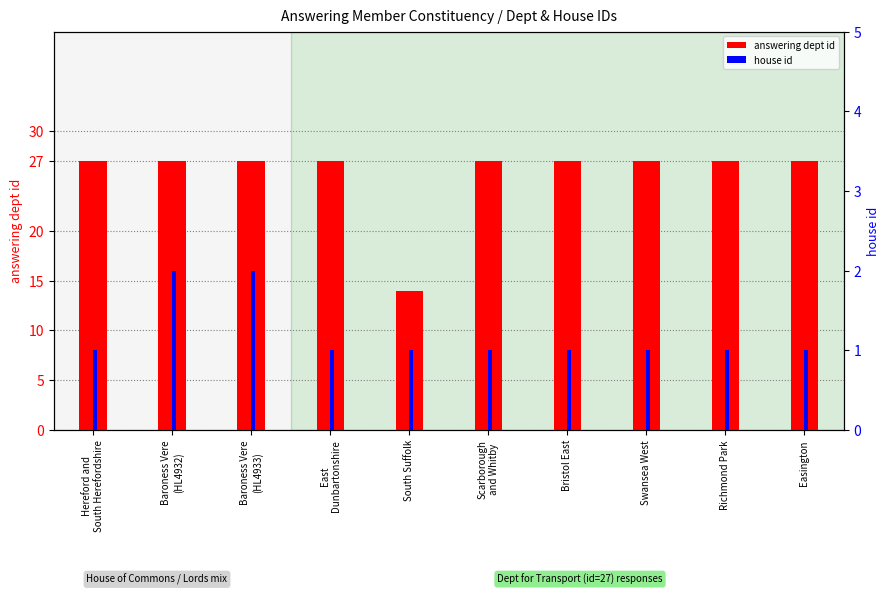

At which label does house id reach its peak?

Baroness Vere
(HL4932)